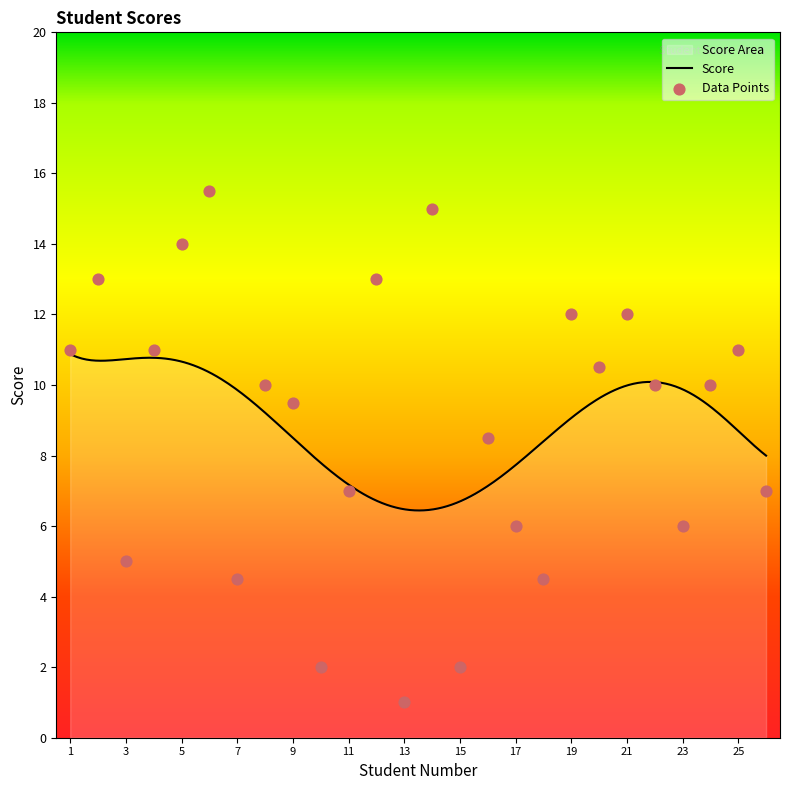

Approximately how many times larger is the value at 1 compared to 8?

1.1